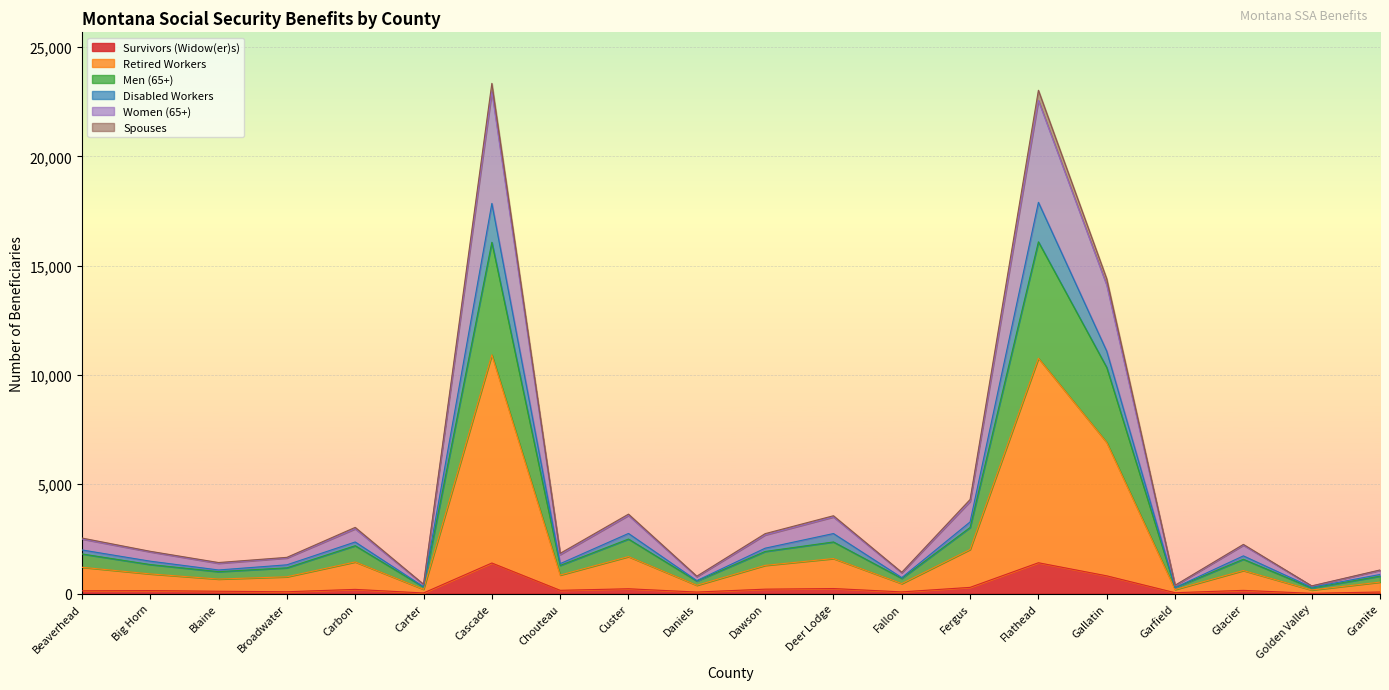

Rank the categories by Spouses value from lowest to highest.

Golden Valley, Garfield, Carter, Daniels, Fallon, Granite, Blaine, Broadwater, Chouteau, Big Horn, Glacier, Beaverhead, Dawson, Carbon, Deer Lodge, Custer, Fergus, Gallatin, Flathead, Cascade